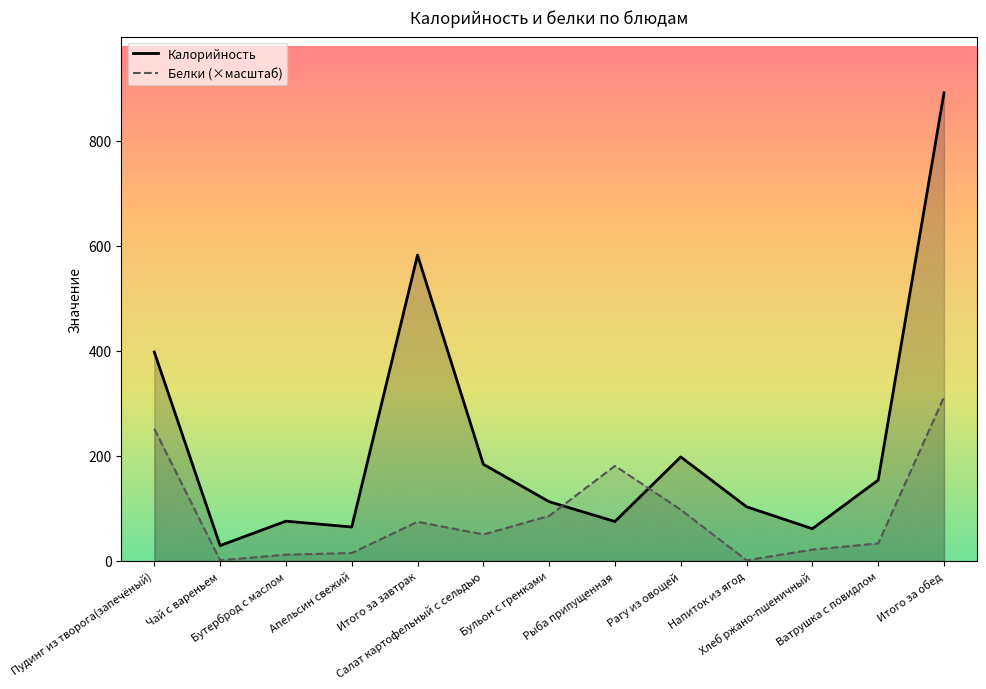

What is the value of the Калорийность point at the 5th from the left?

582.5